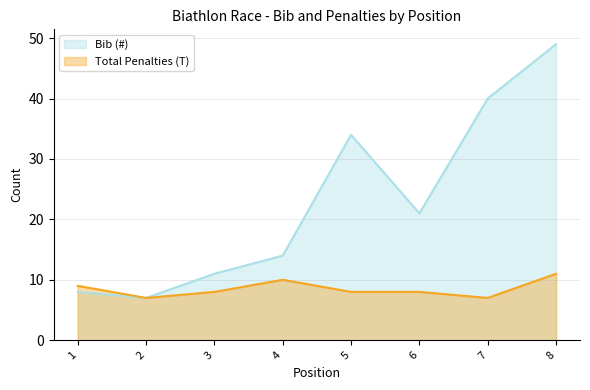

True or false: Bib (#) and Total Penalties (T) intersect in this chart.

False